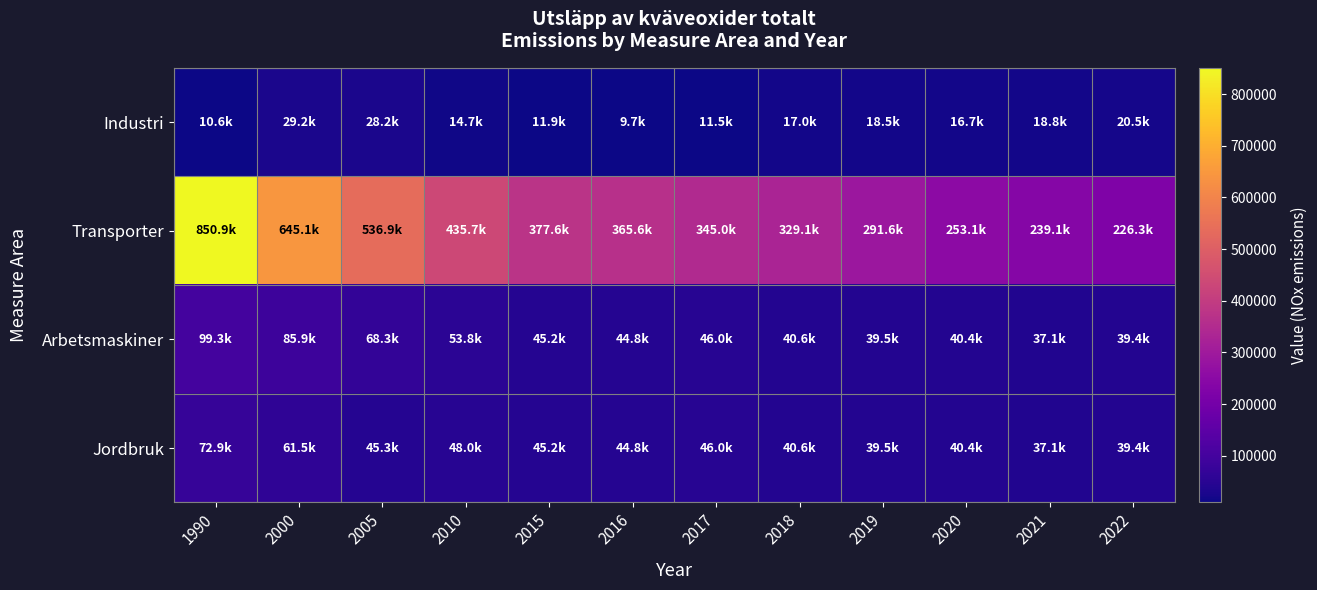

At which category is the sum across all series the highest?

1990